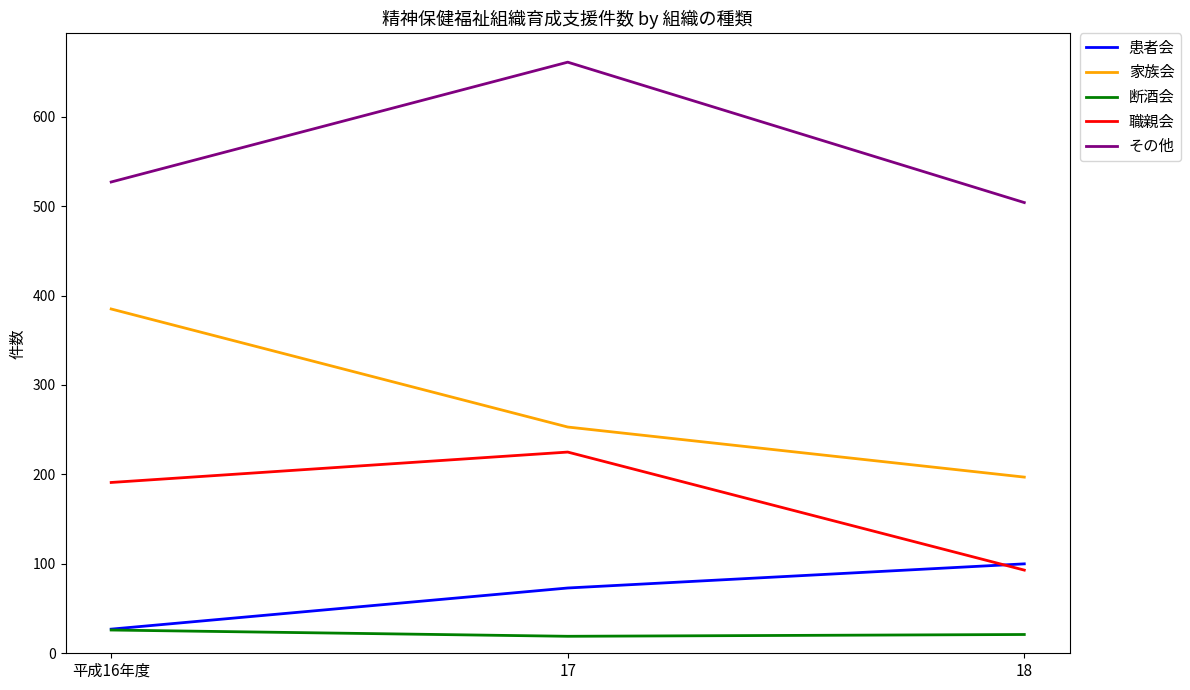

Between 17 and 18, which series saw the biggest shift?

その他